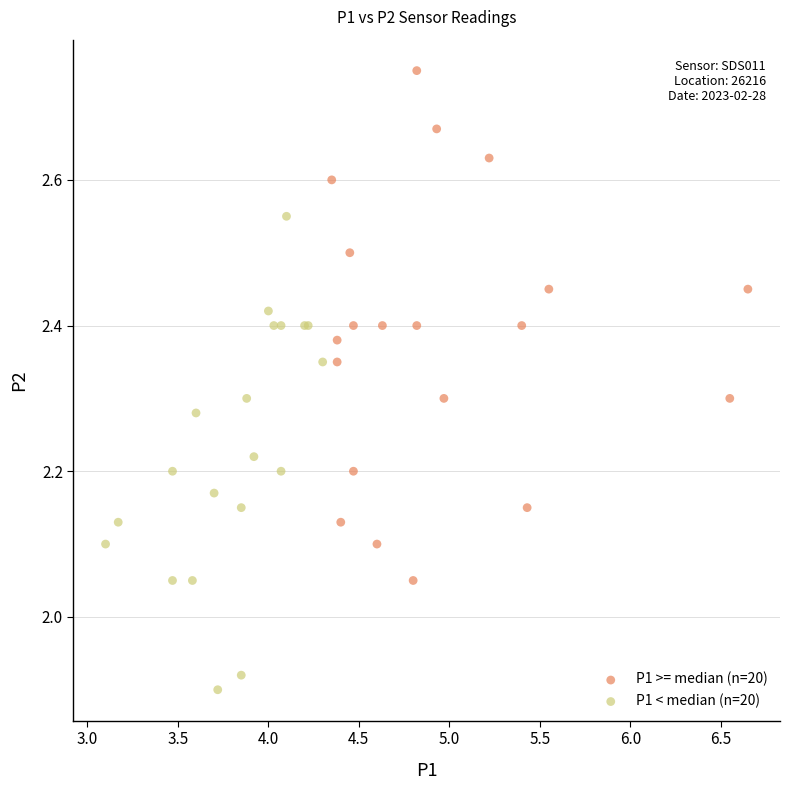

Which series reaches the maximum Y coordinate?

P1 >= median (n=20)